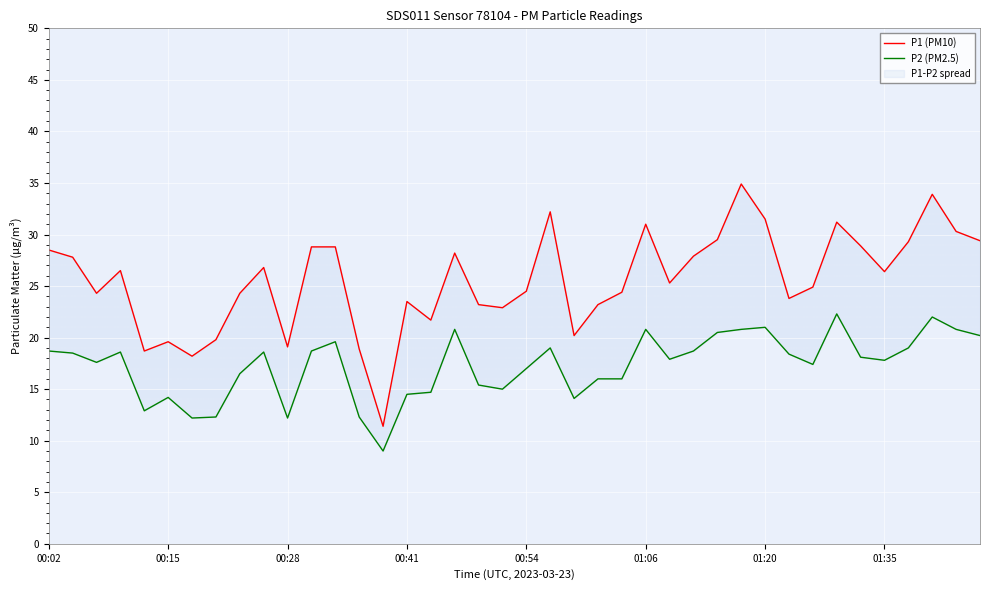

Which series has the largest total across all categories?

P1 (PM10)